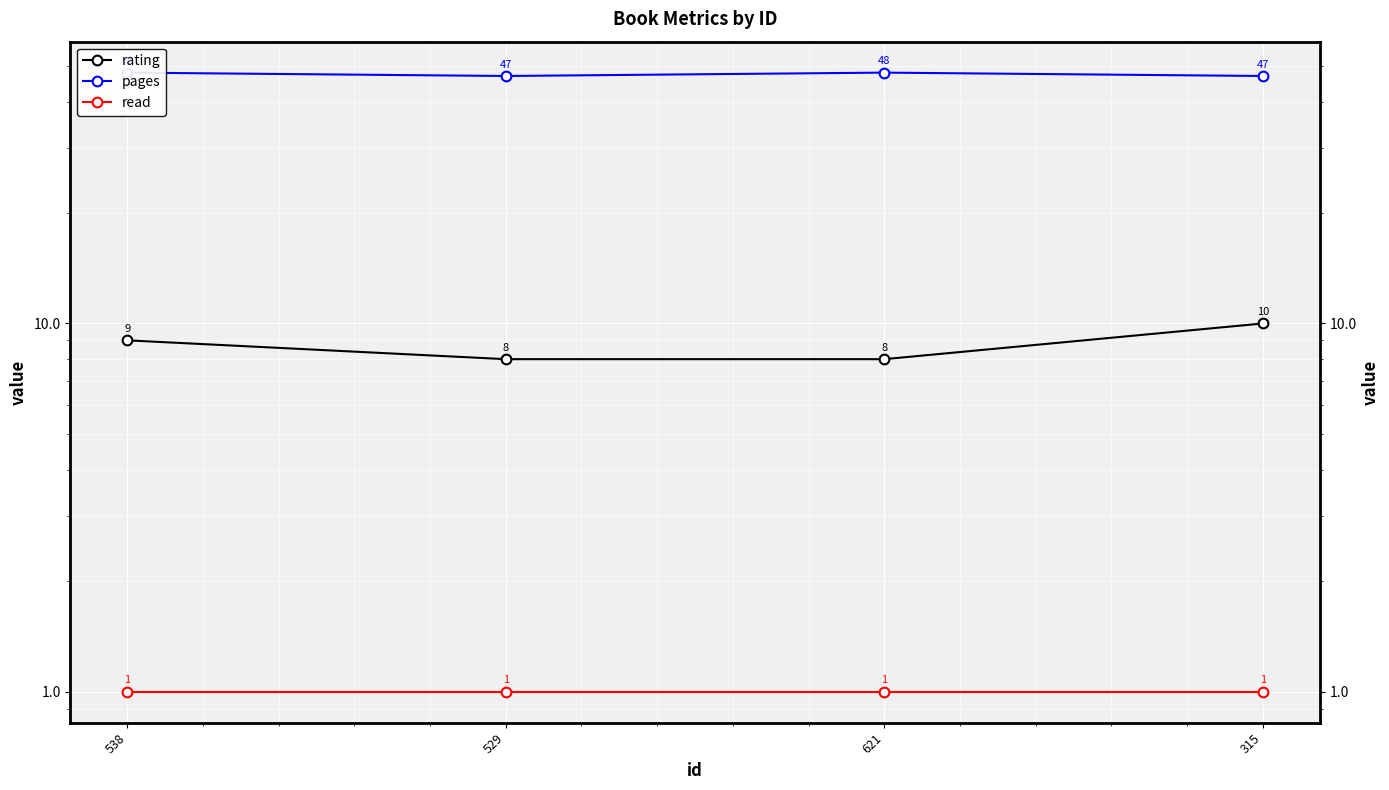

What is the difference between the second highest and second lowest values in the rating series?

1